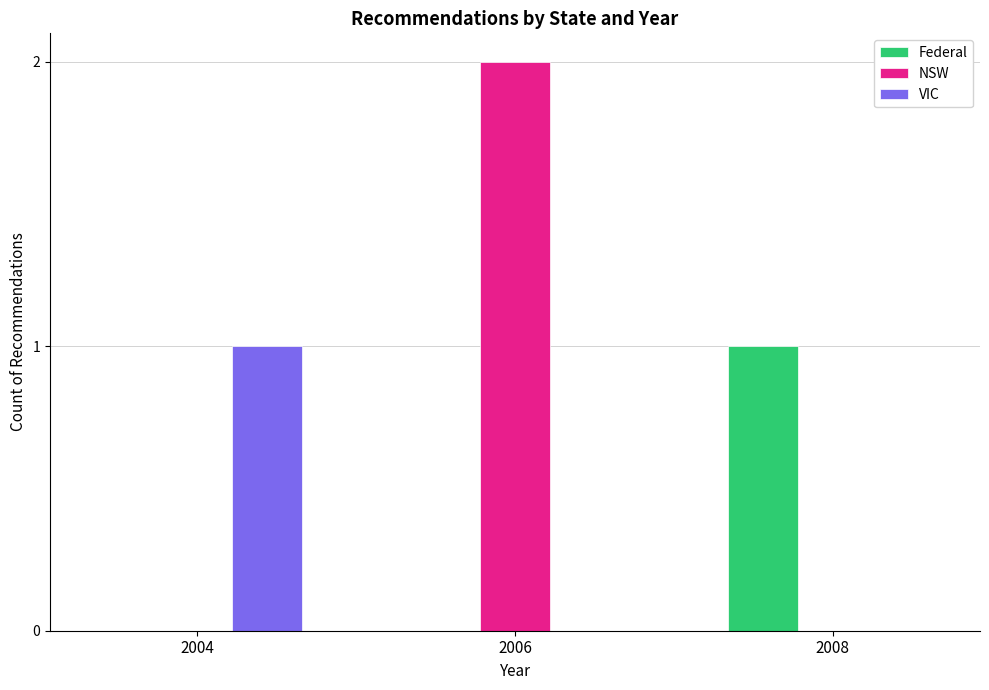

What are all the series names shown in the legend?

Federal, NSW, VIC